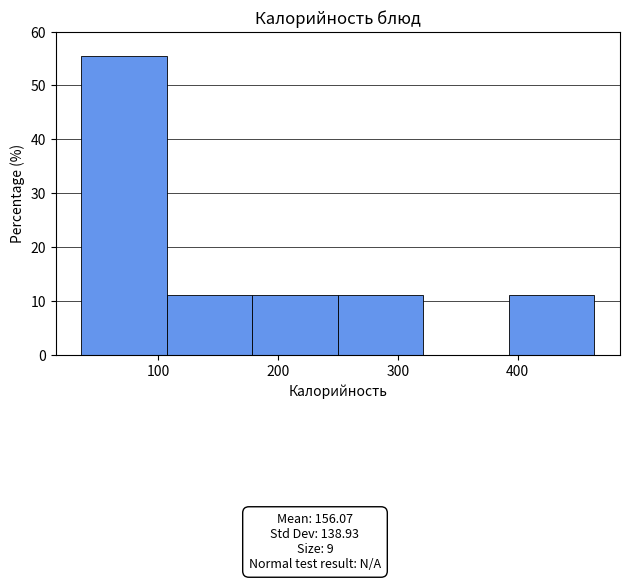

Over which range of the x-axis is the bar tallest?

40 to 110